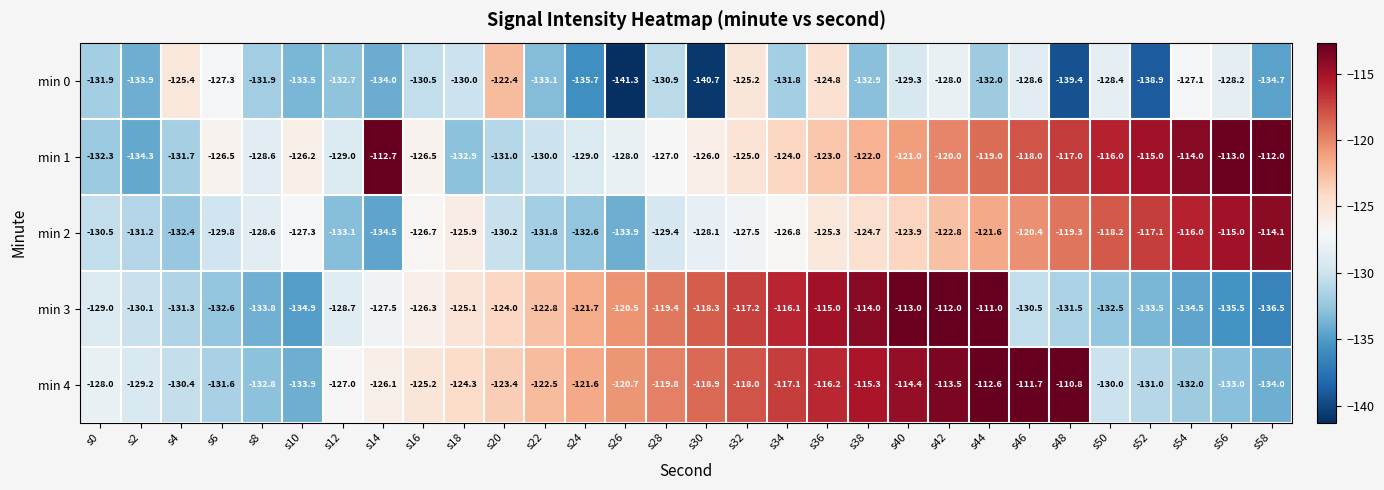

Which series has the largest total across all categories?

min 4